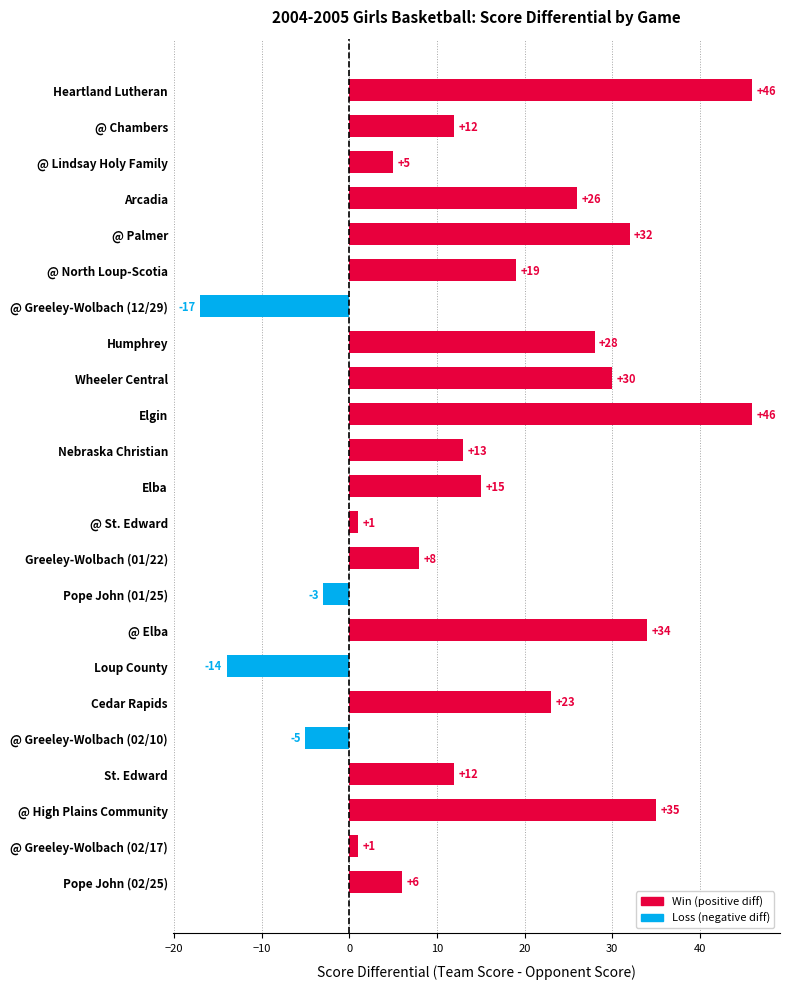

How many distinct data groups are displayed?

1